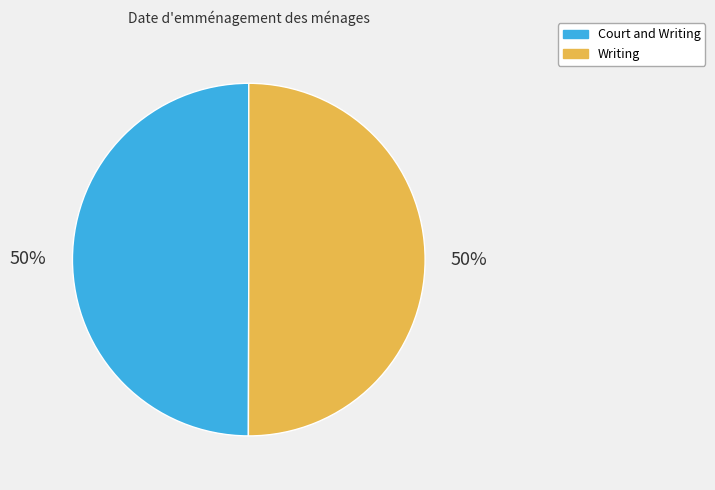

To the nearest percent, what is the combined percentage of Court and Writing and Writing?

100%